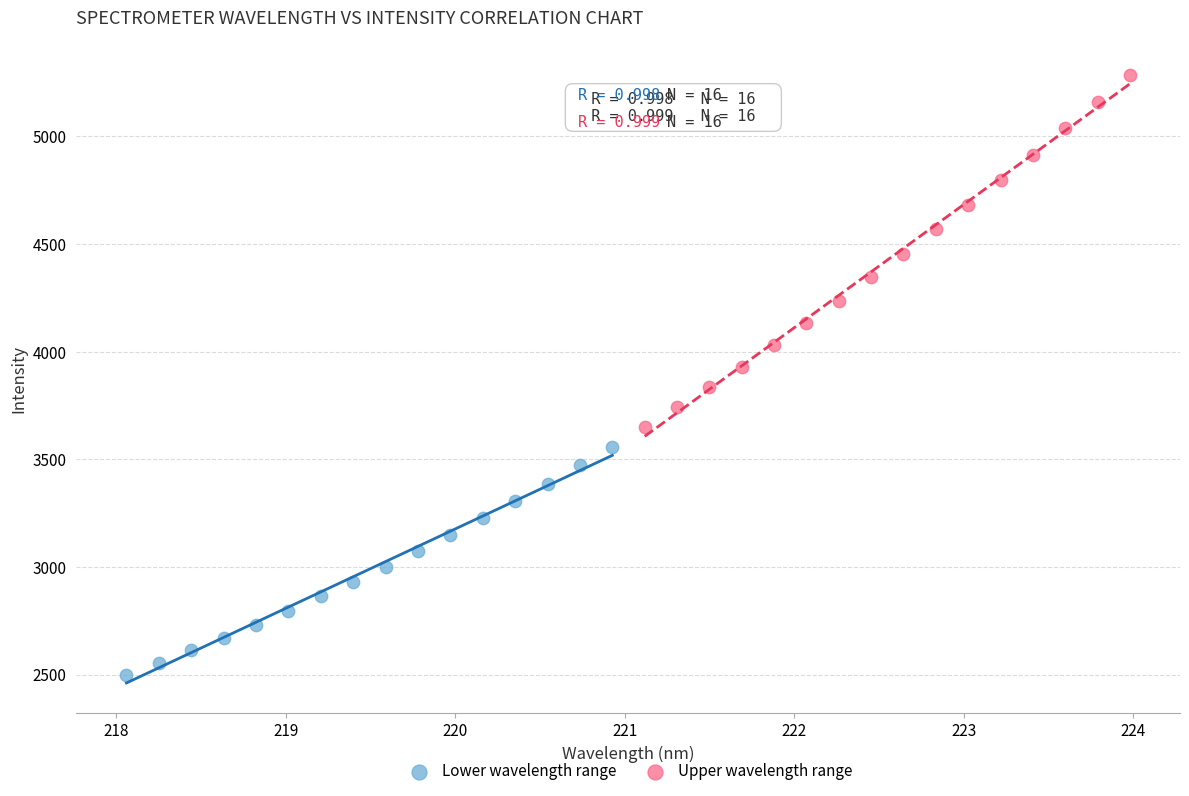

Which series reaches the maximum Y coordinate?

Upper wavelength range